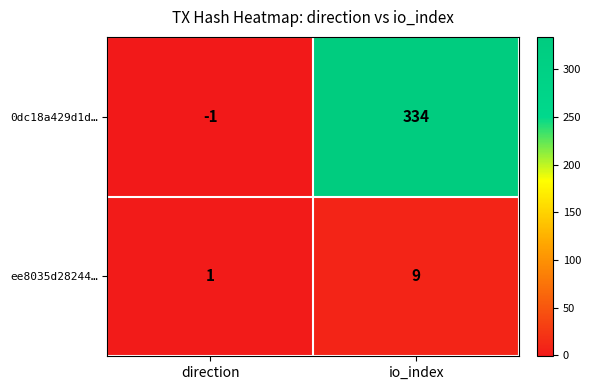

What is the greatest value displayed?

334